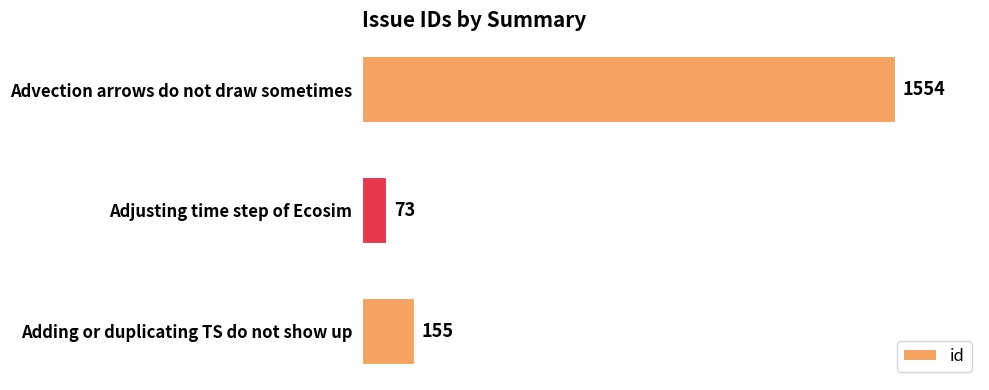

What is the change in value from Adjusting time step of Ecosim to Advection arrows do not draw sometimes?

+1481